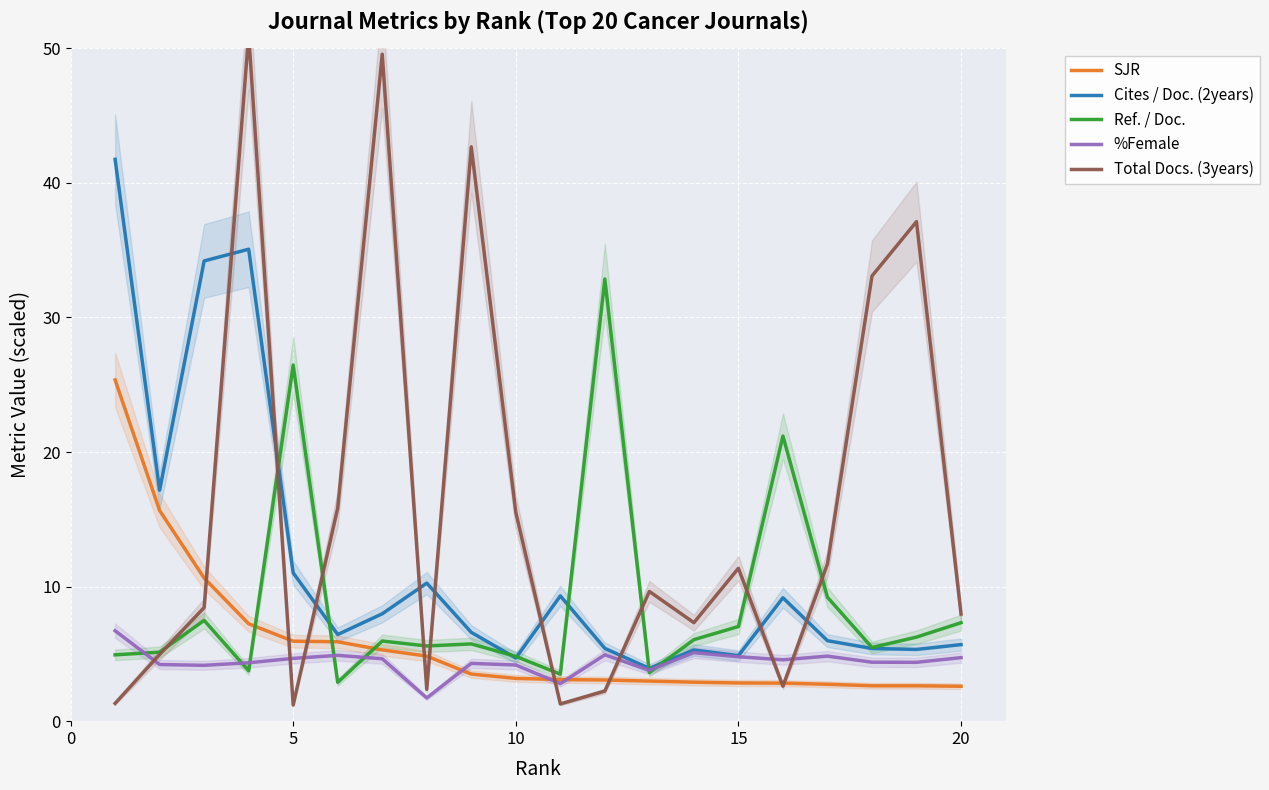

The Cites / Doc. (2years) series shows 8.4 at 20. True or false?

False